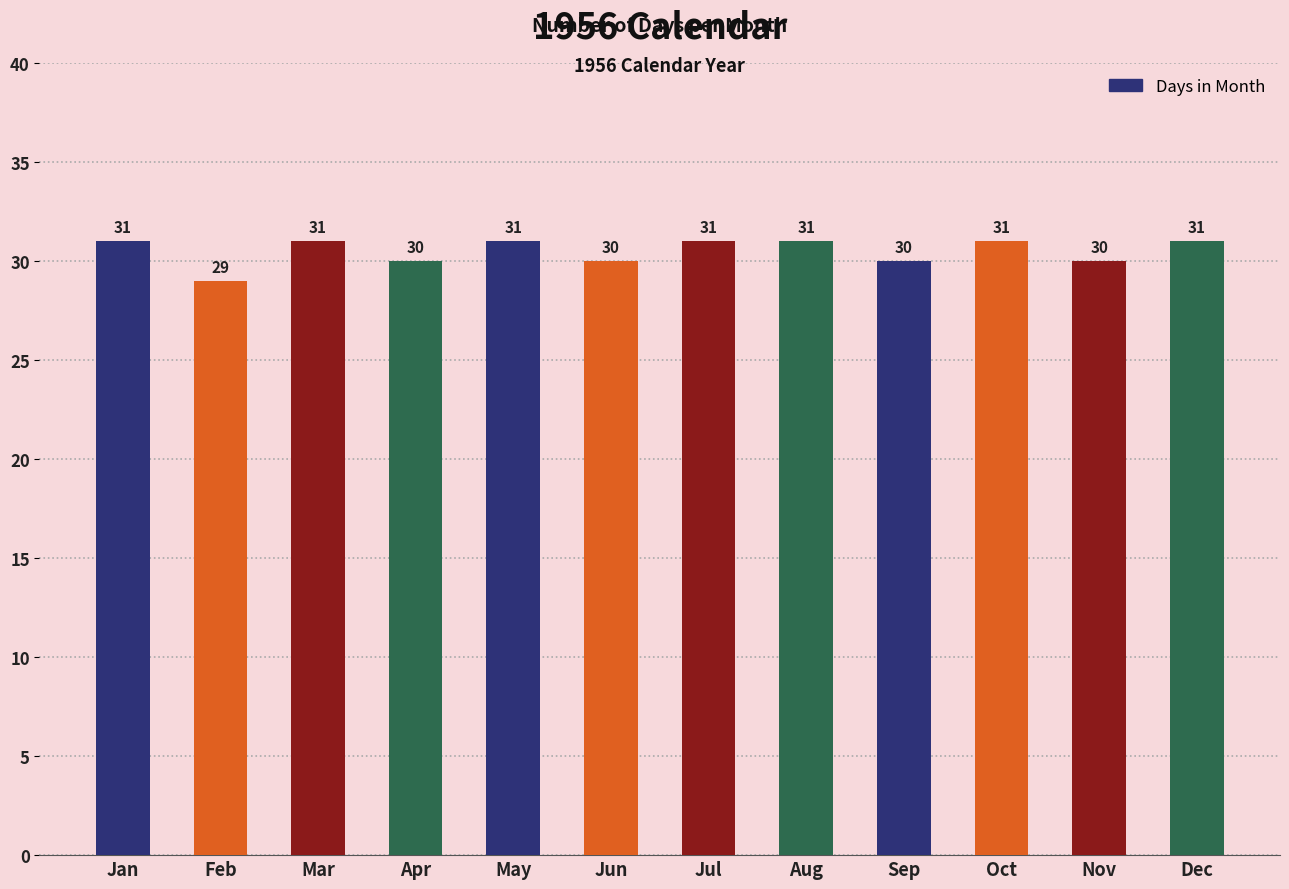

What is the ratio of the value at Jan to the value at May?

1.0